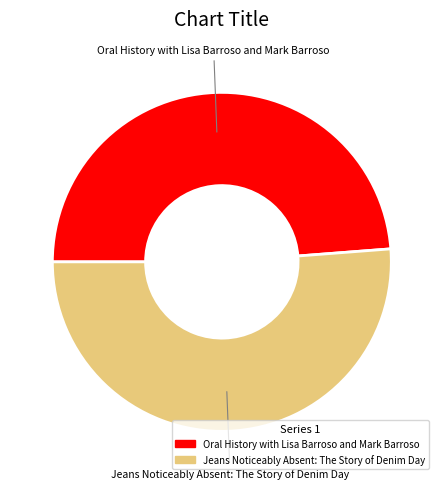

The Oral History with Lisa Barroso and Mark Barroso slice represents 49% of the pie. True or false?

True